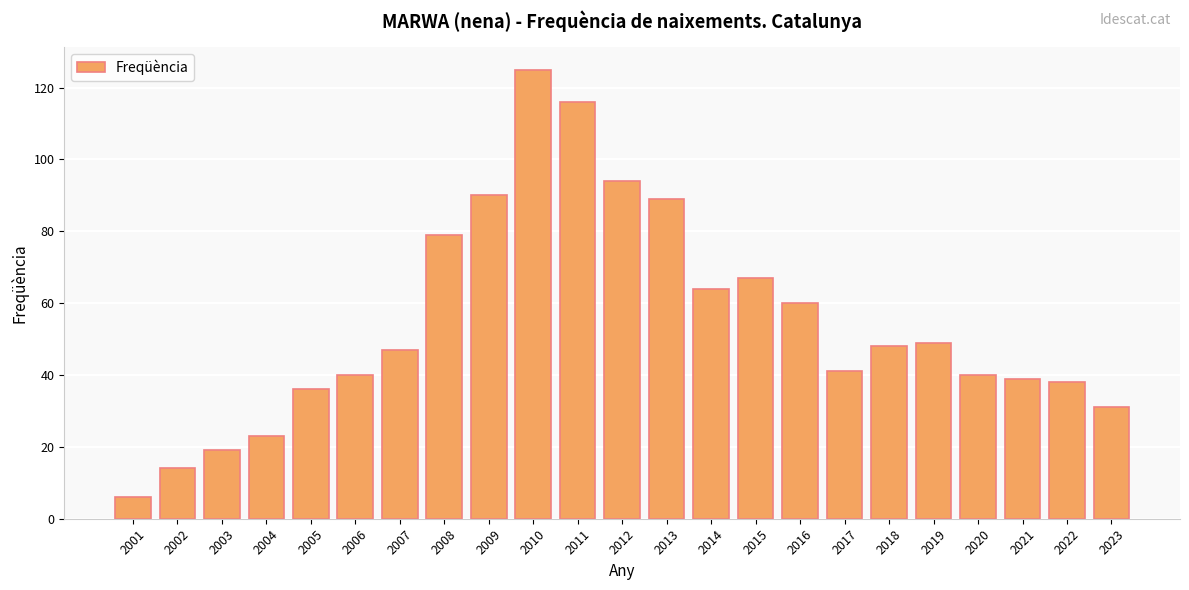

True or false: the data shows 40 at 2006.

True